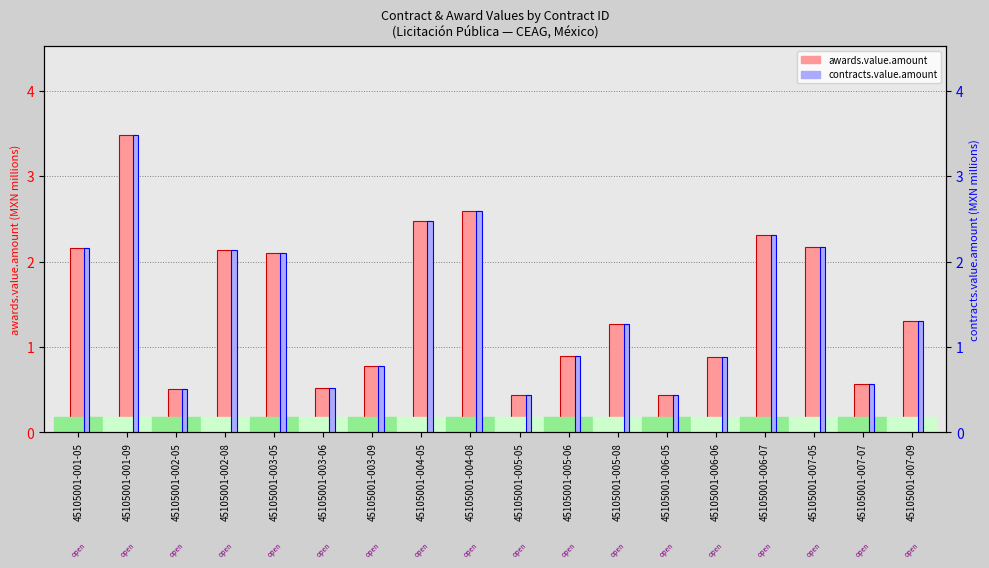

What is the minimum value shown in the chart?

0.4